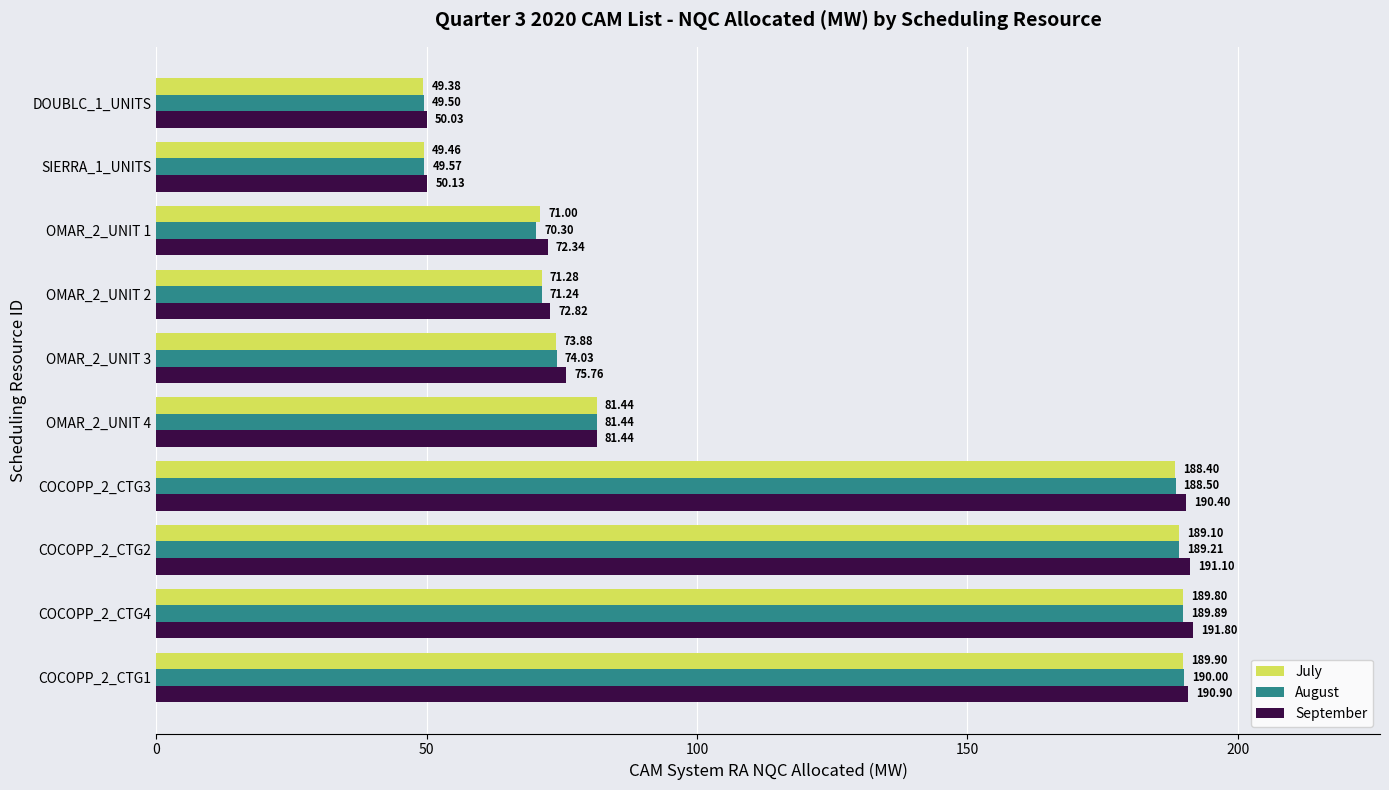

At which label is August closest to 119?

OMAR_2_UNIT 4